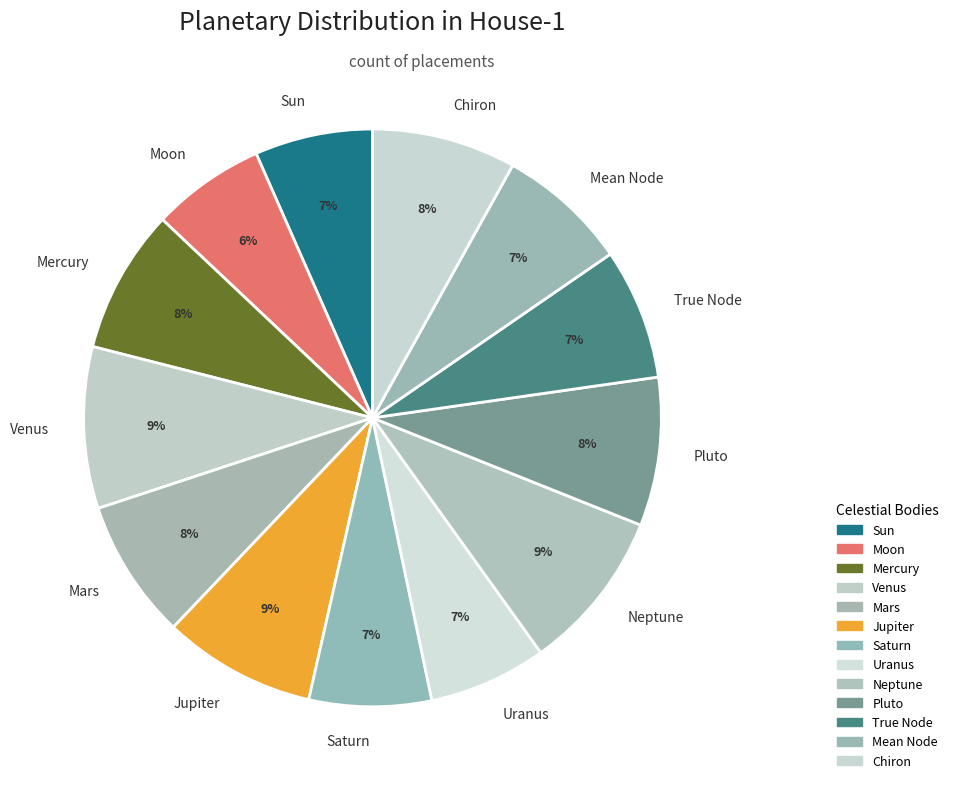

Is the sum of Venus and Mercury greater than half?

No